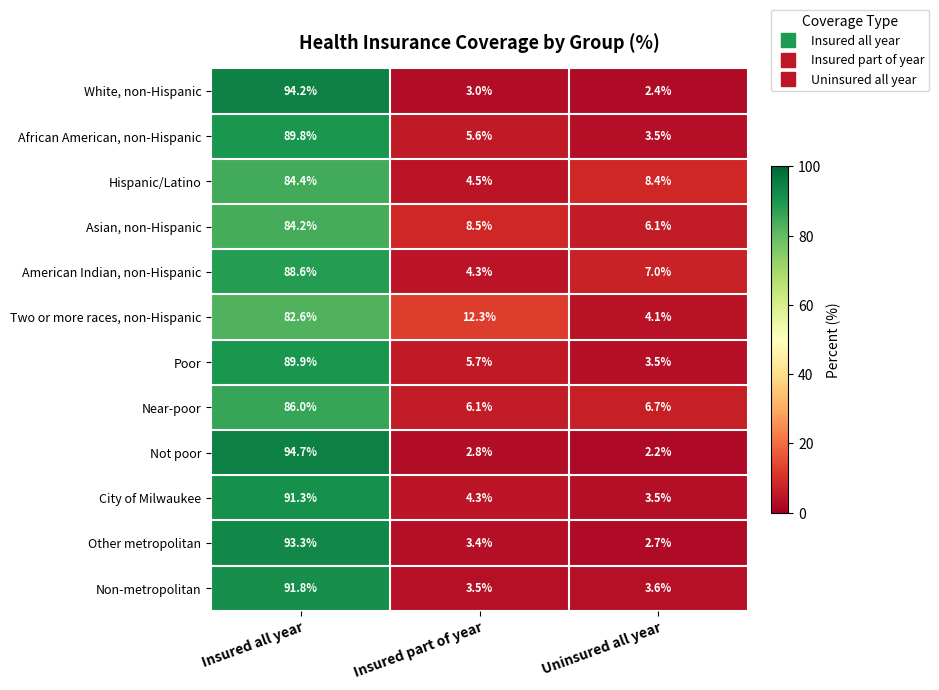

At which category does the chart reach its minimum across all series?

Uninsured all year